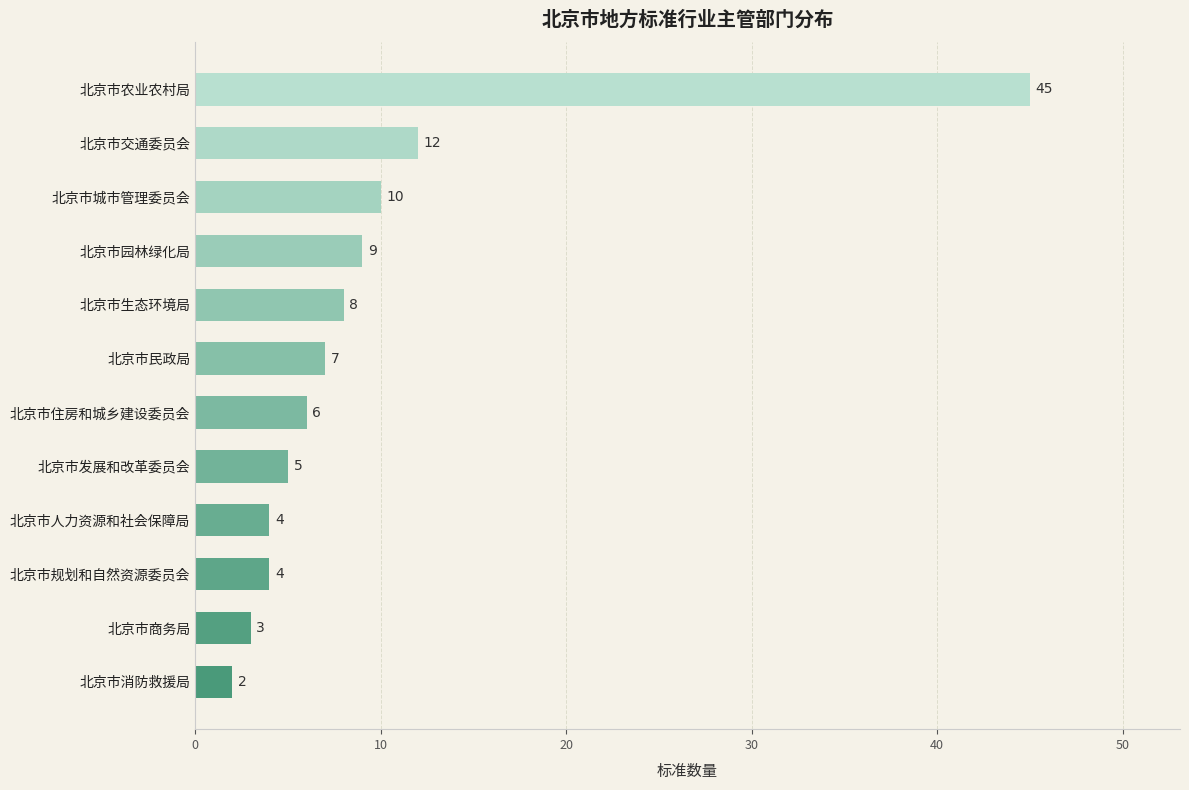

How many values are below 7?

6